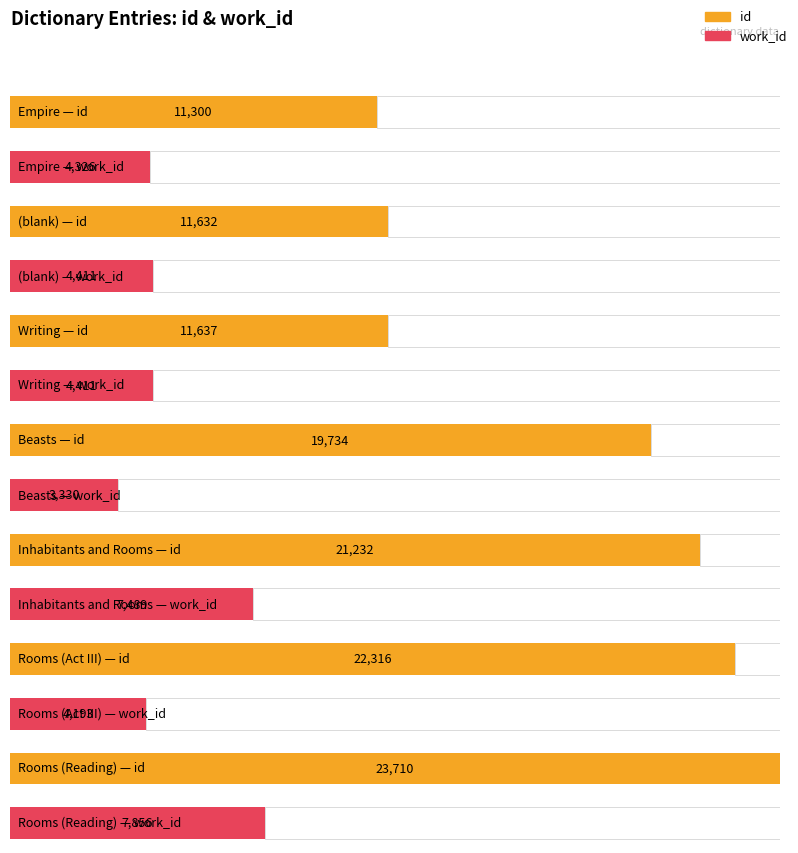

Which series has the widest spread of values?

id